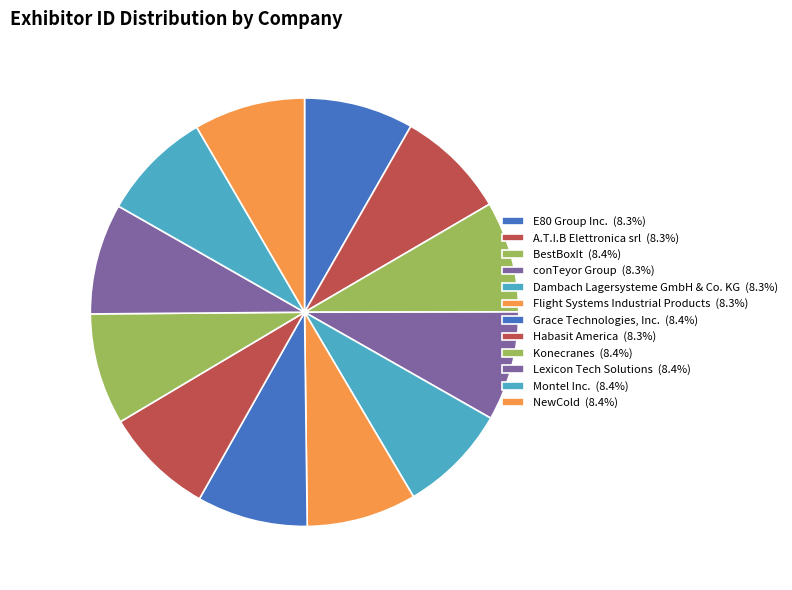

True or false: BestBoxIt accounts for 8% of the total.

True